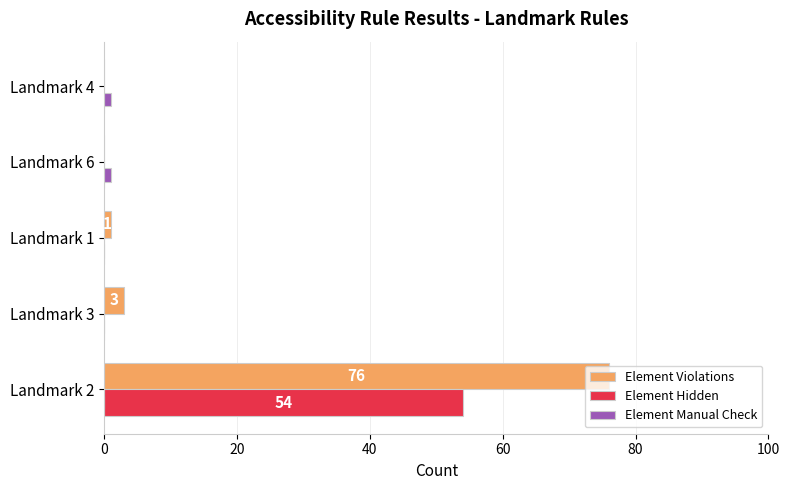

What are all the series names shown in the legend?

Element Violations, Element Hidden, Element Manual Check